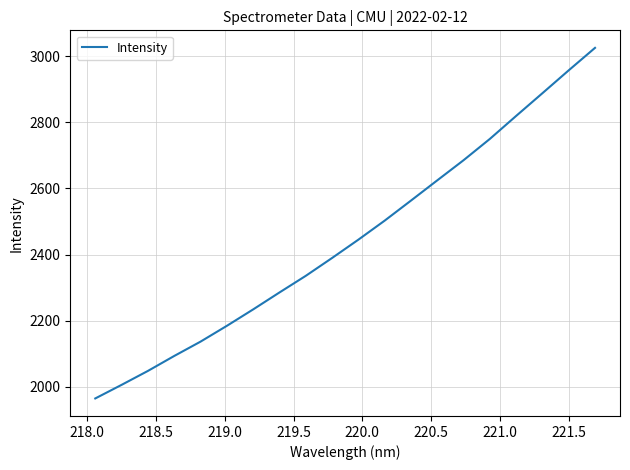

What is the minimum value shown in the chart?

1964.9